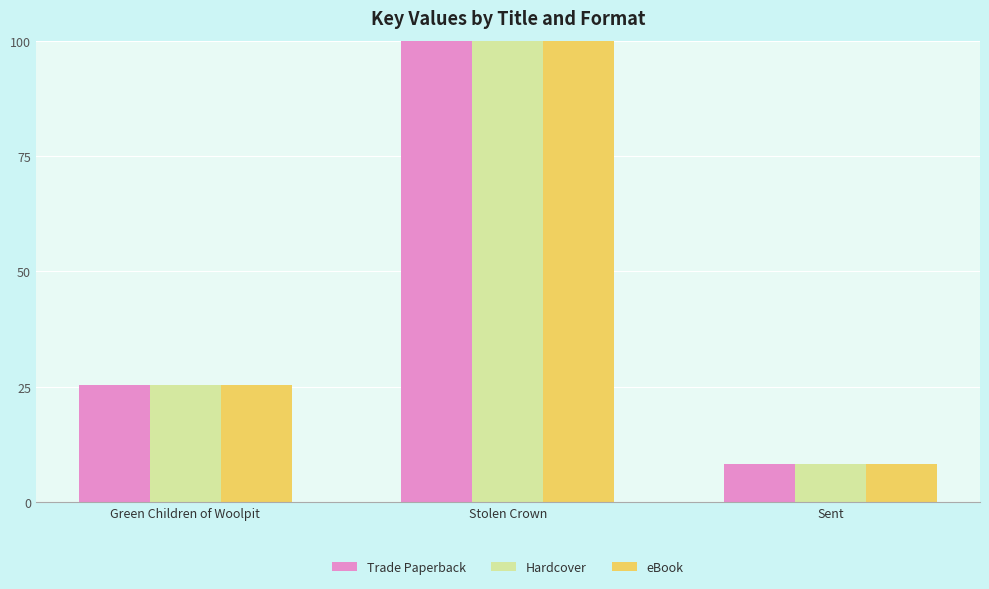

Reading left to right, what are all the values shown in this chart?

Trade Paperback: 138301286	545994454	45263325
Hardcover: 138301286	545994454	45263325
eBook: 138301286	545994454	45263325